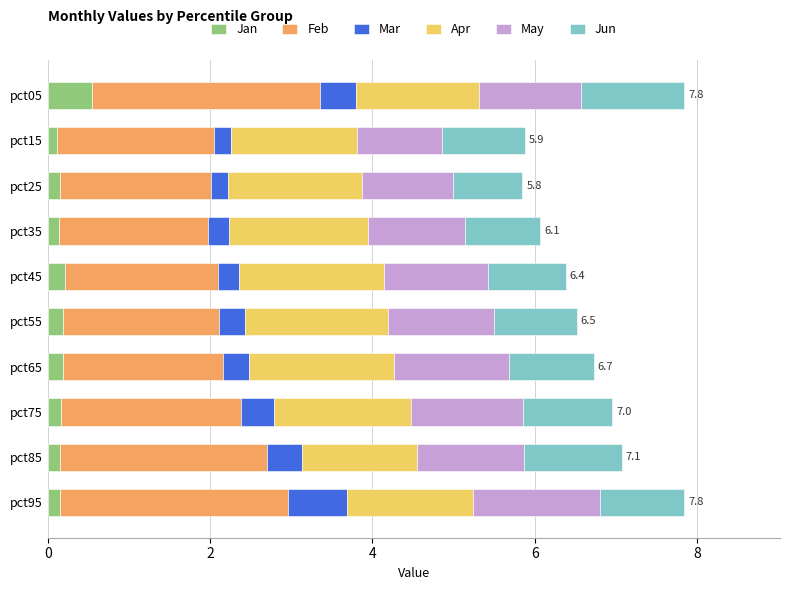

At which label does Jan reach its peak?

pct05